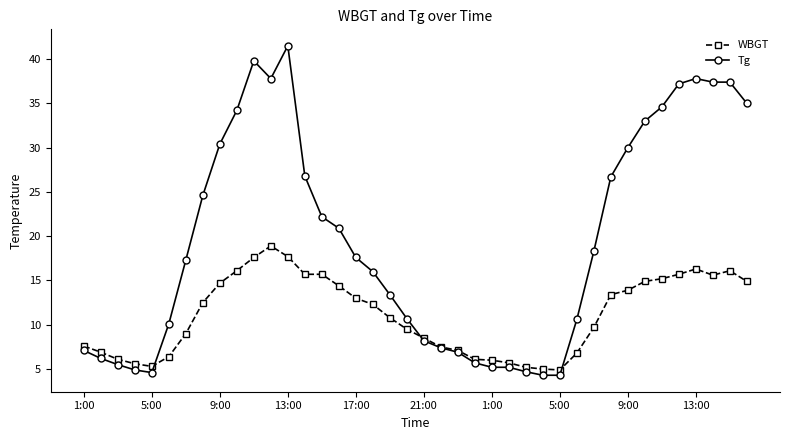

Which series has the largest total across all categories?

Tg